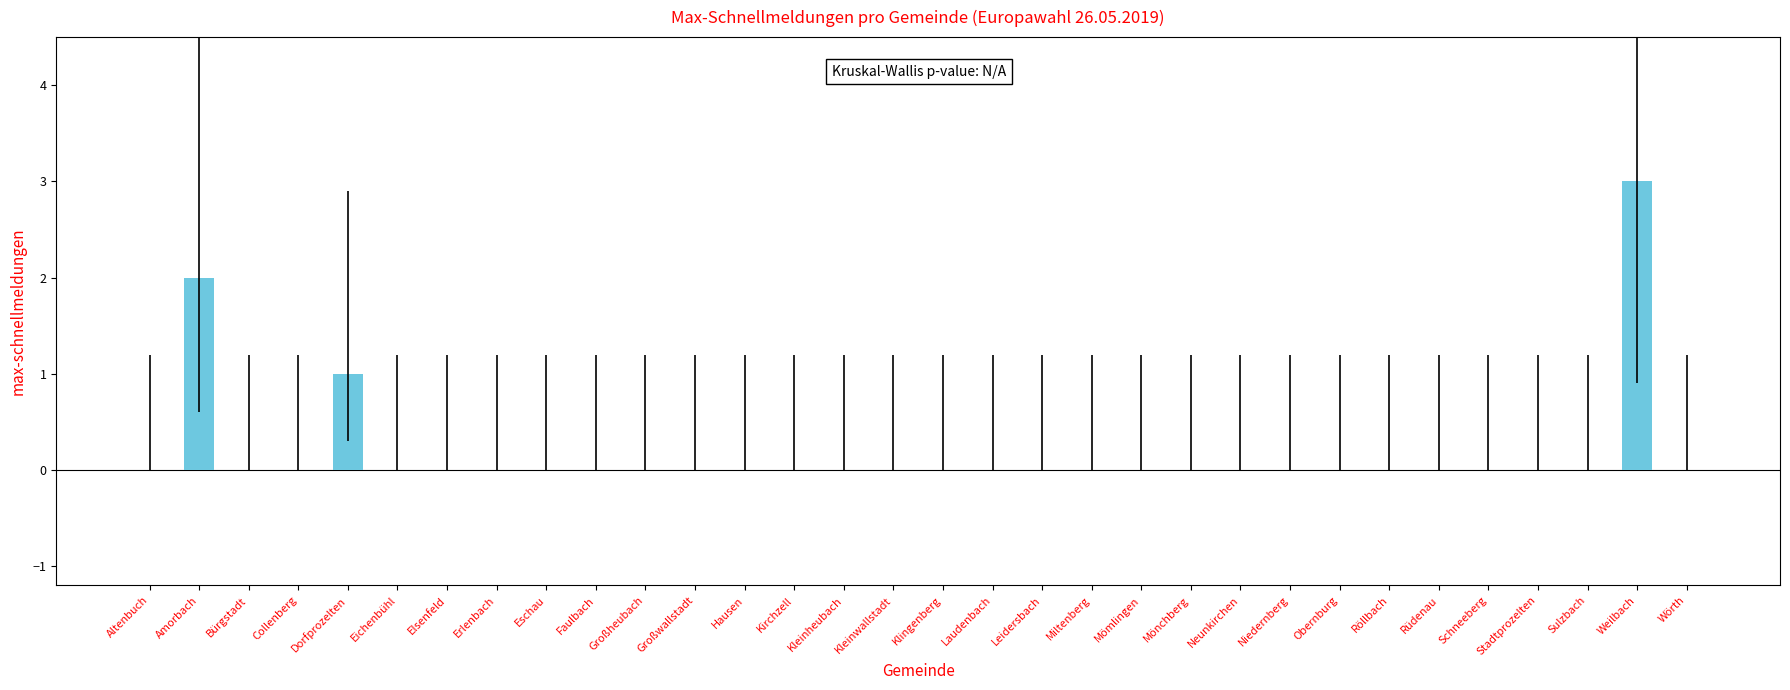

Between Weilbach and Collenberg, which is larger?

Weilbach